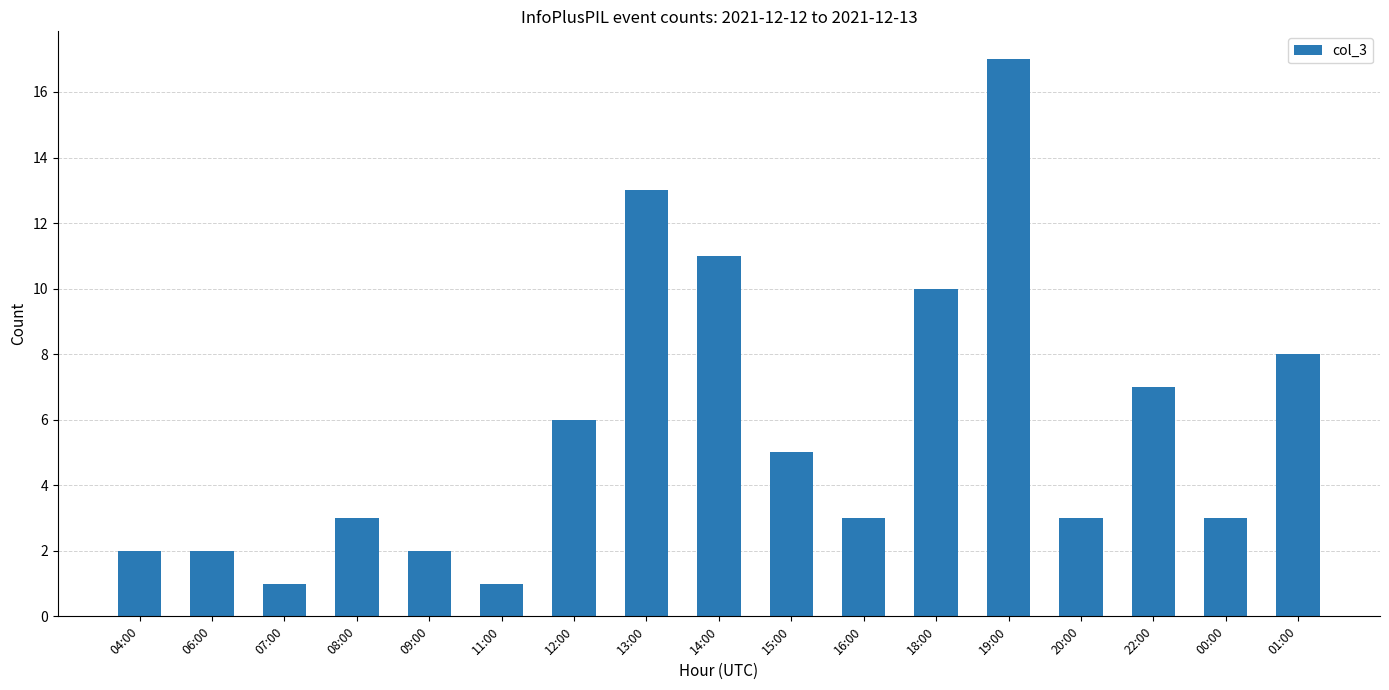

Which has a higher value, 13:00 or 14:00?

13:00